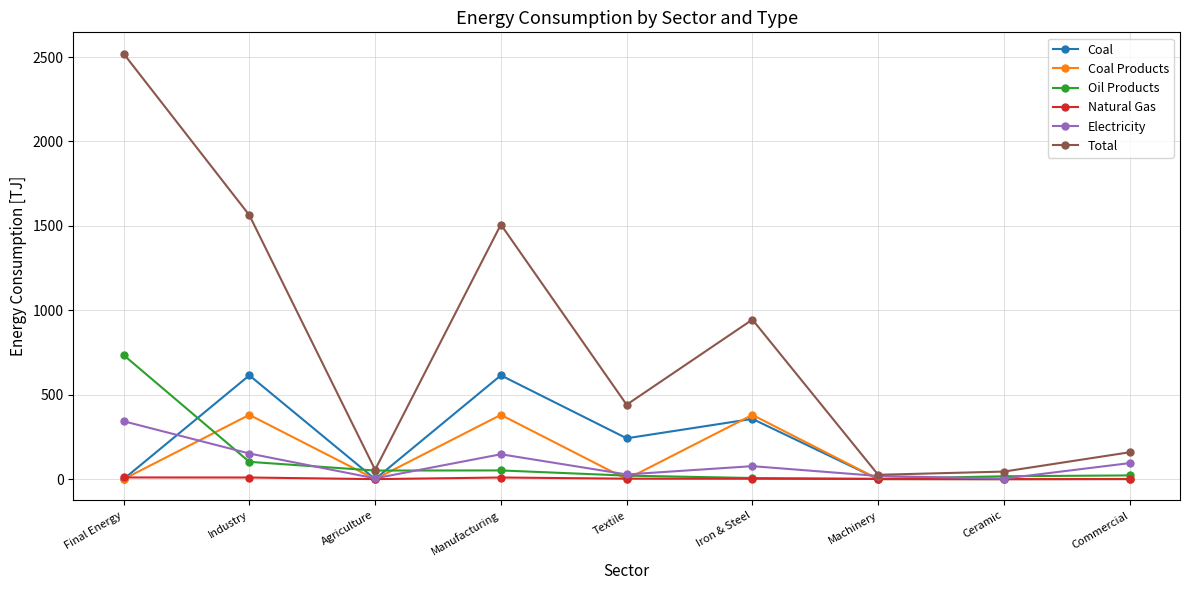

What is the maximum value shown in the chart?

2520.1